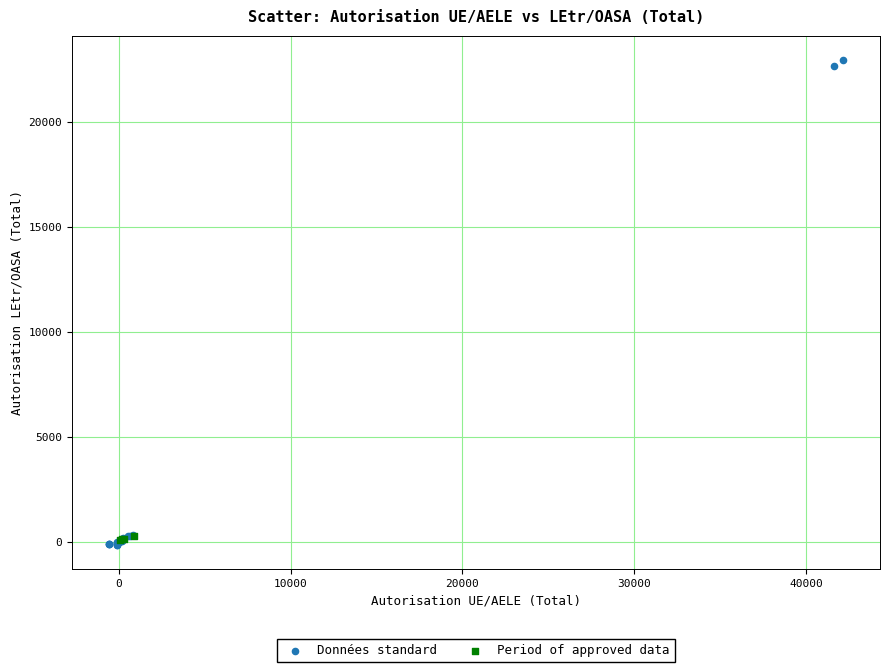

Which series has the widest spread of Y values?

Données standard